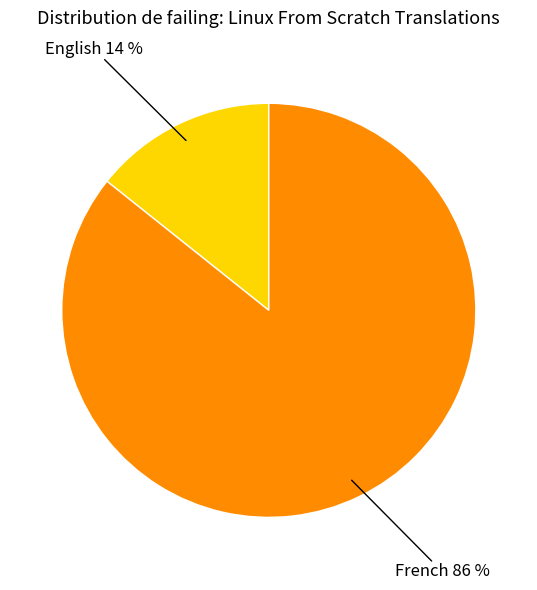

To the nearest percent, what is the average slice percentage?

50%